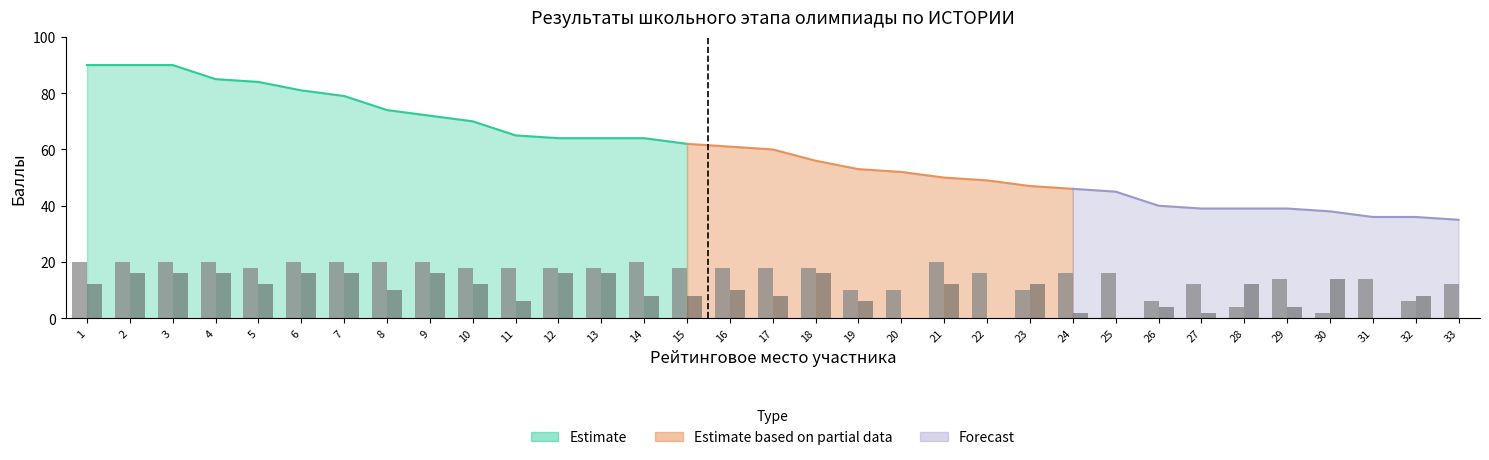

At which label is задание 6 closest to 8?

14